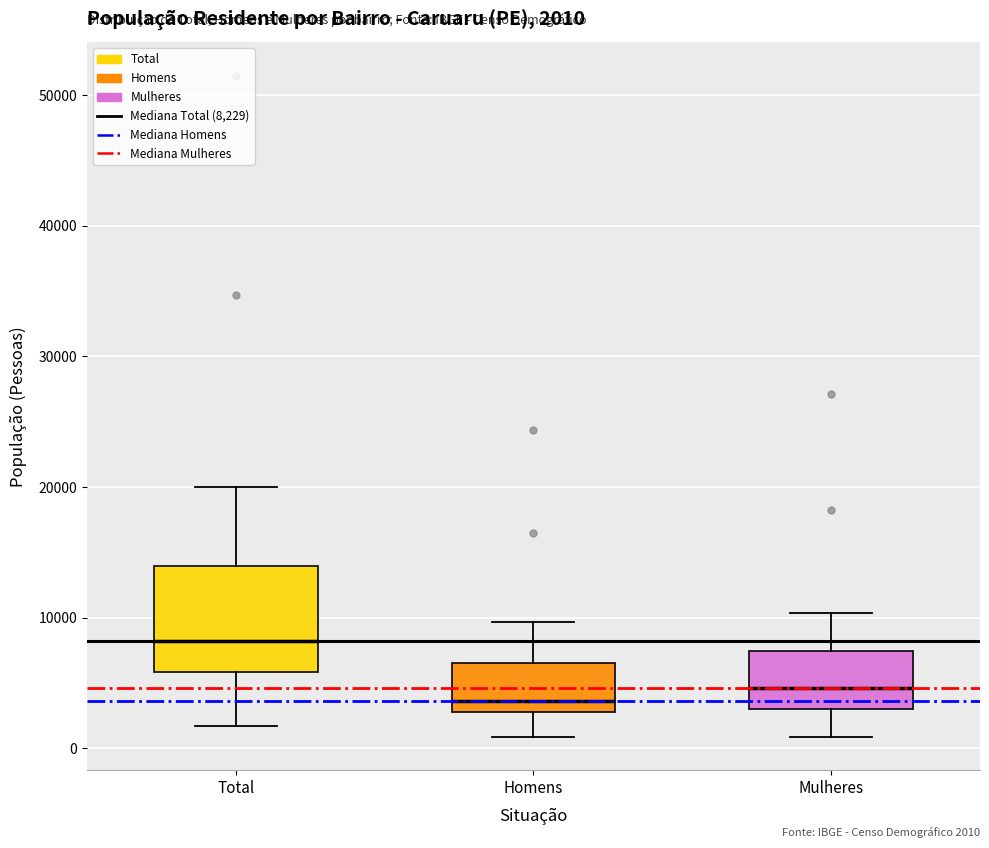

Which box's median line is the highest?

Total